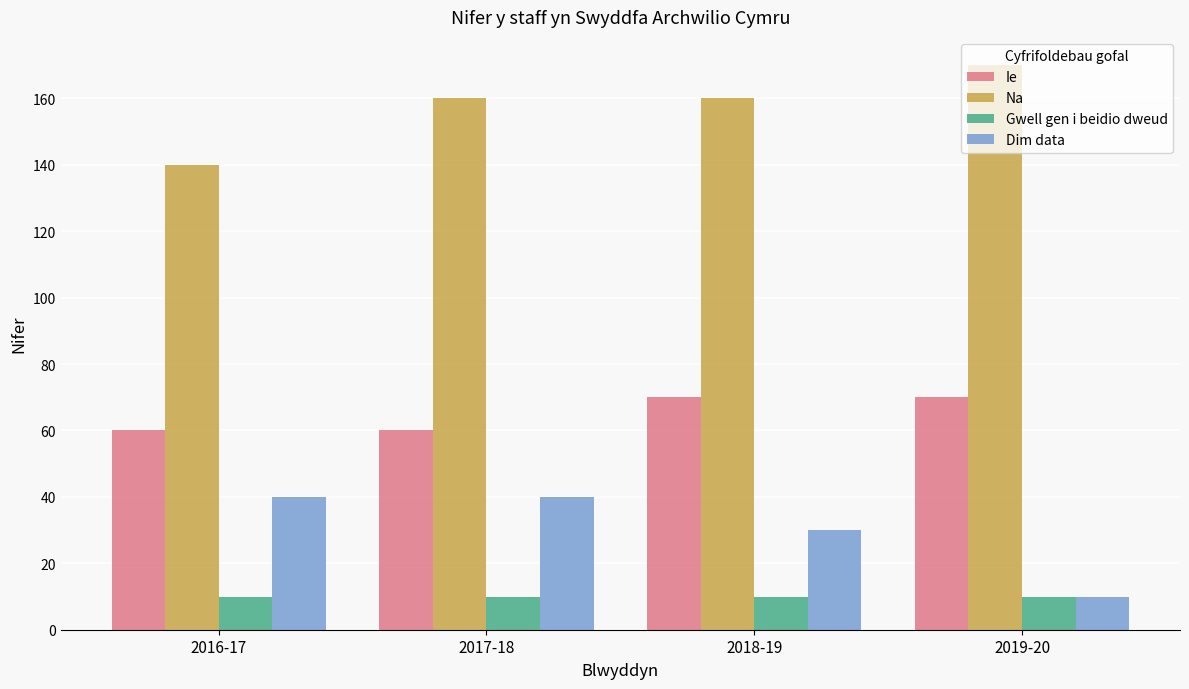

At how many categories does at least one series exceed 157?

3